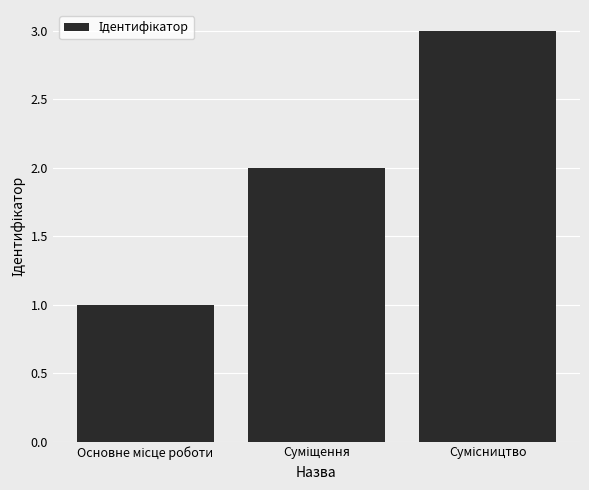

How many values are below 2?

1